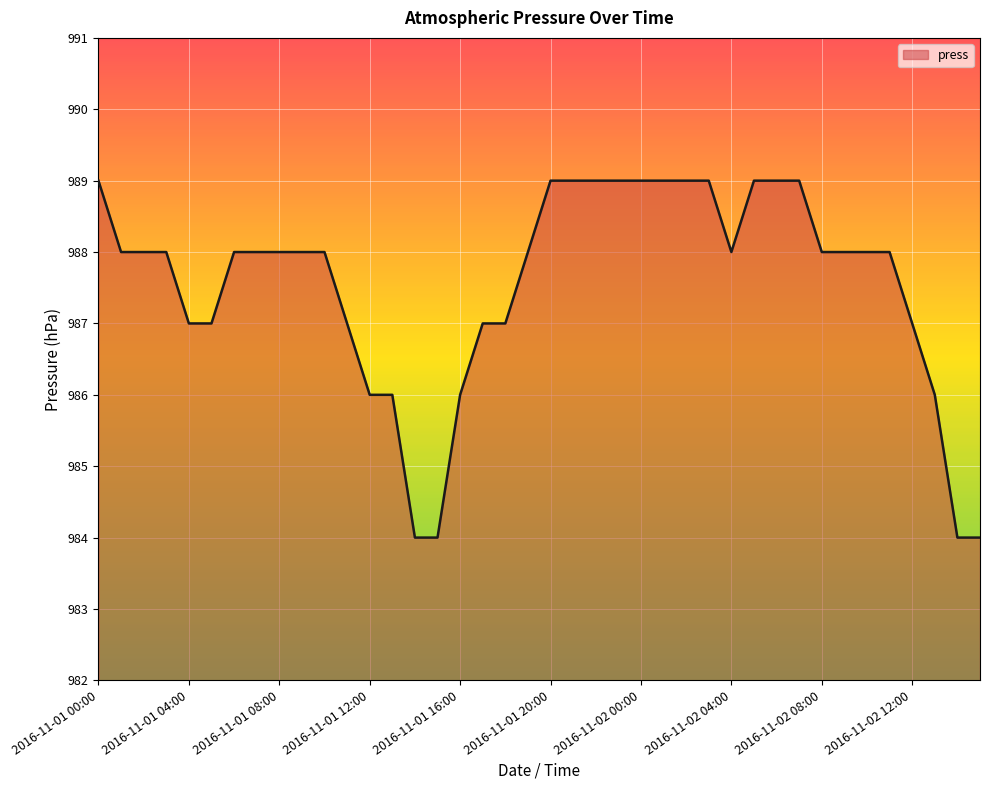

What is the difference between the maximum and minimum values?

5